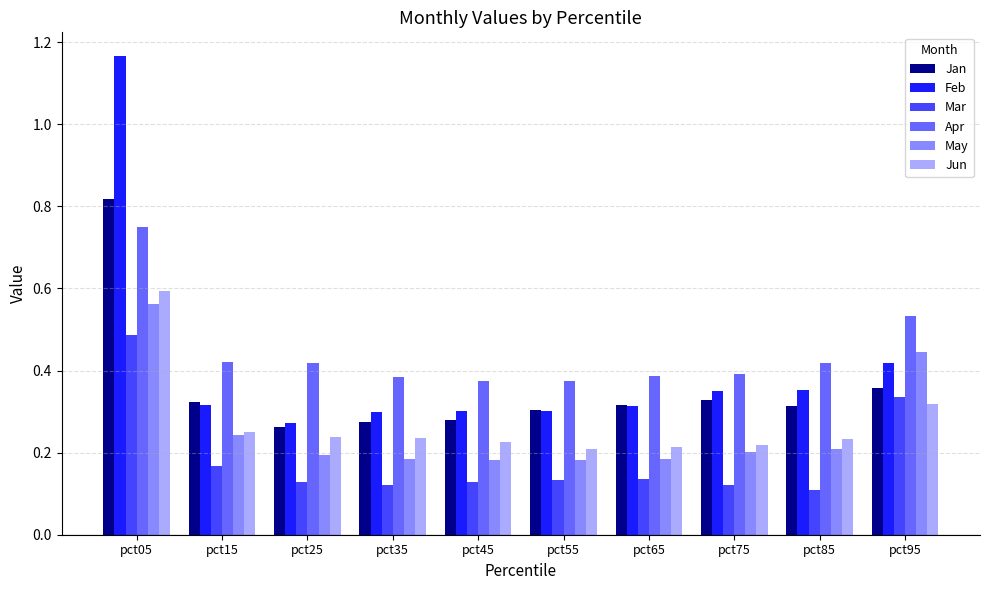

Between pct35 and pct75, which series saw the biggest shift?

Jan